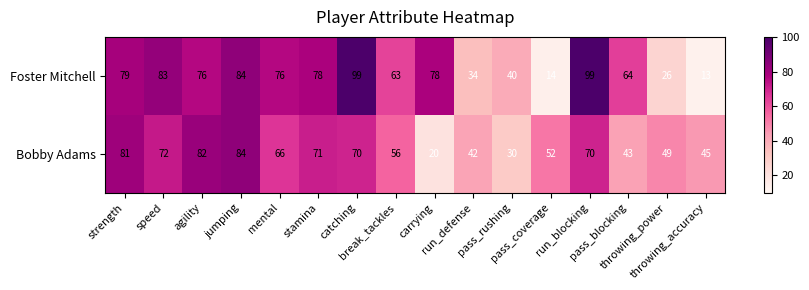

Which series has the largest range (max minus min)?

Foster Mitchell